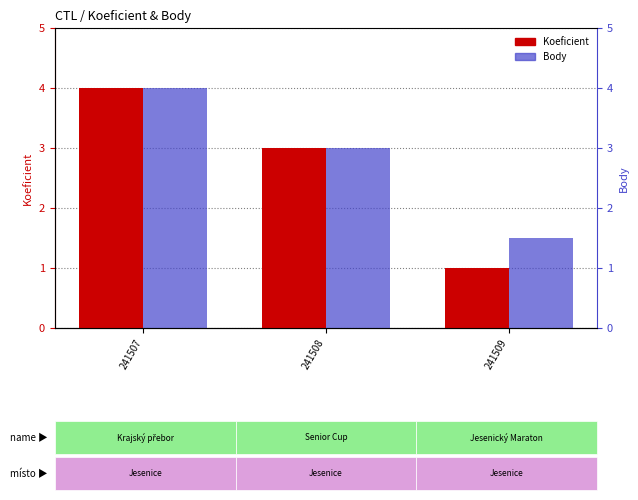

Reading left to right, what are all the values shown in this chart?

Koeficient: 4.0	3.0	1.0
Body: 4.0	3.0	1.5